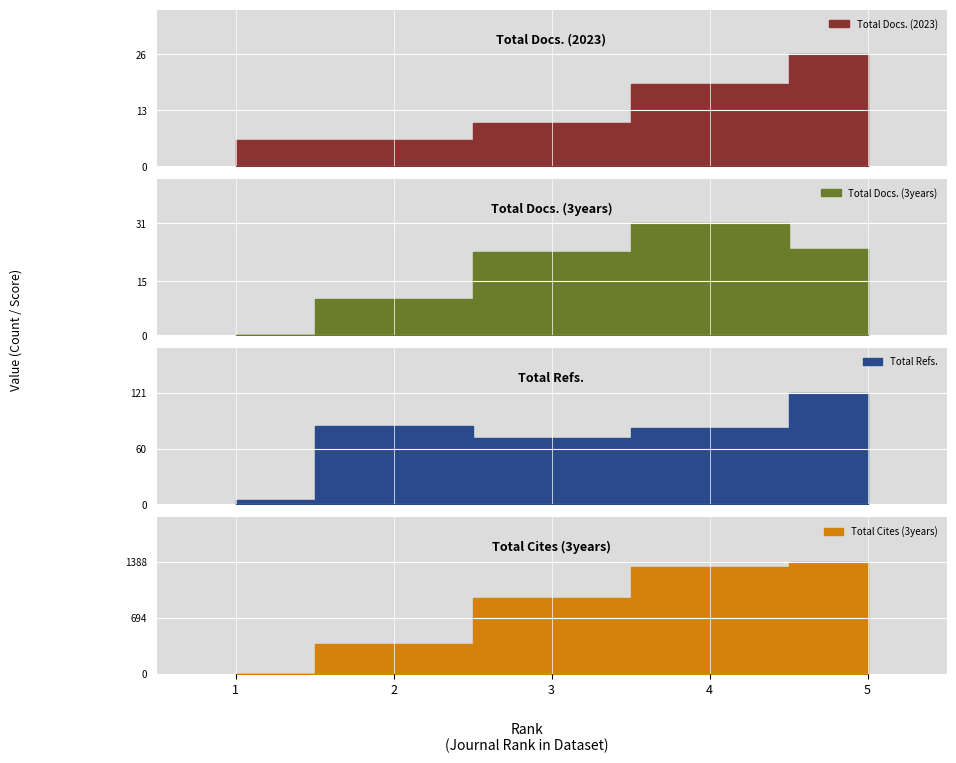

What is the average value of the Total Docs. (3years) series?

18